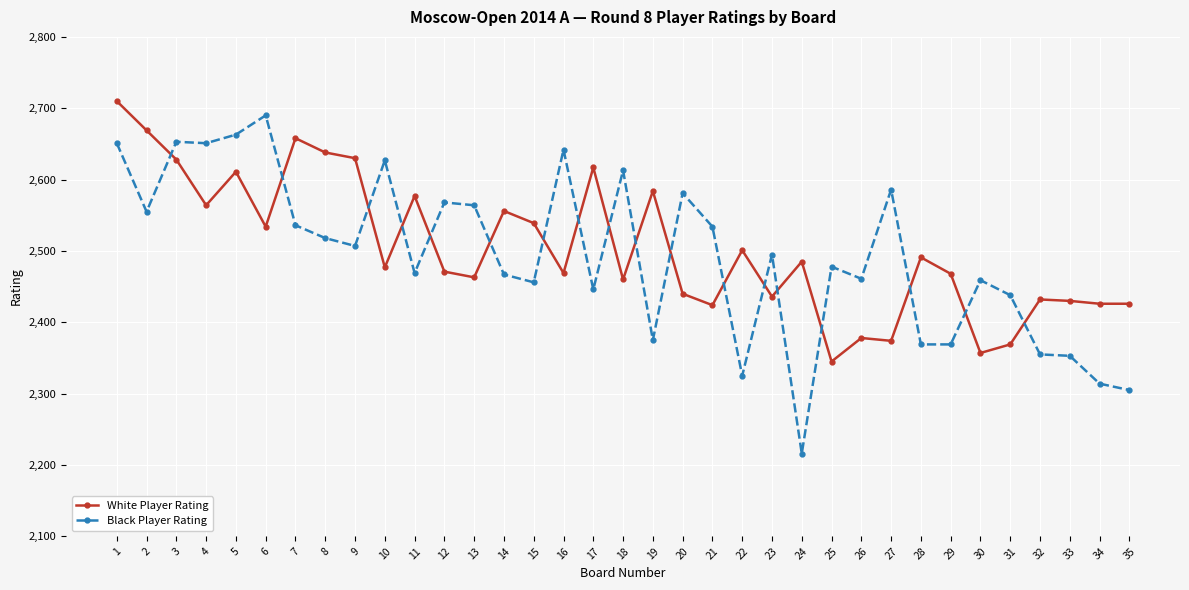

What is the sum of all White Player Rating values?

87637